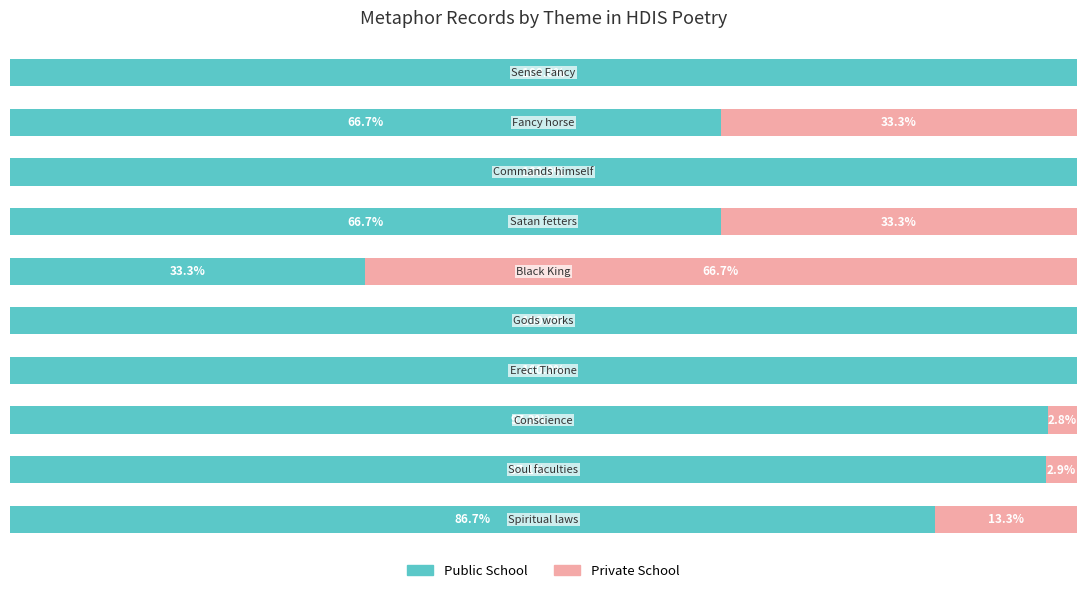

What are all the series names shown in the legend?

Public School, Private School